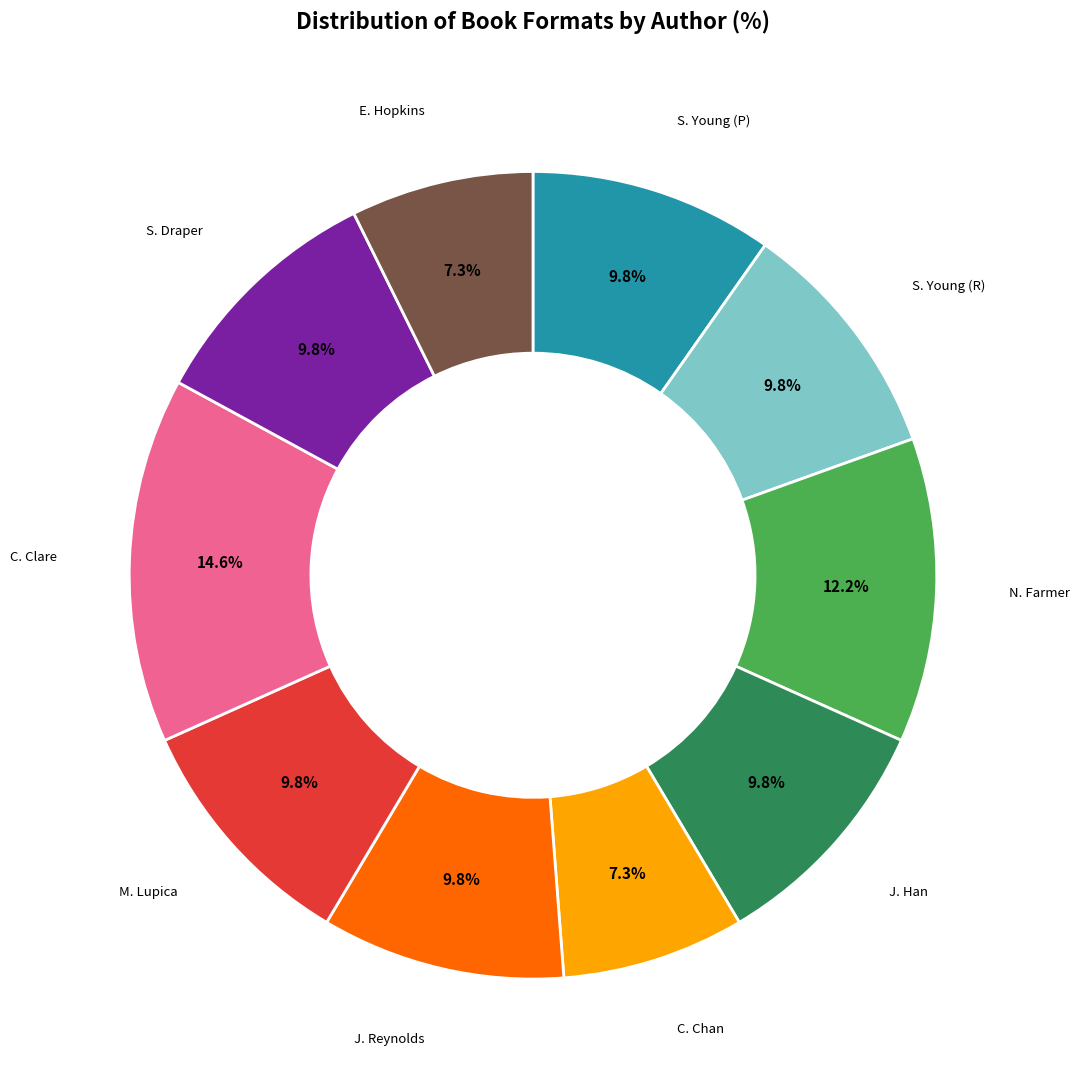

How many segments does this pie chart have?

10